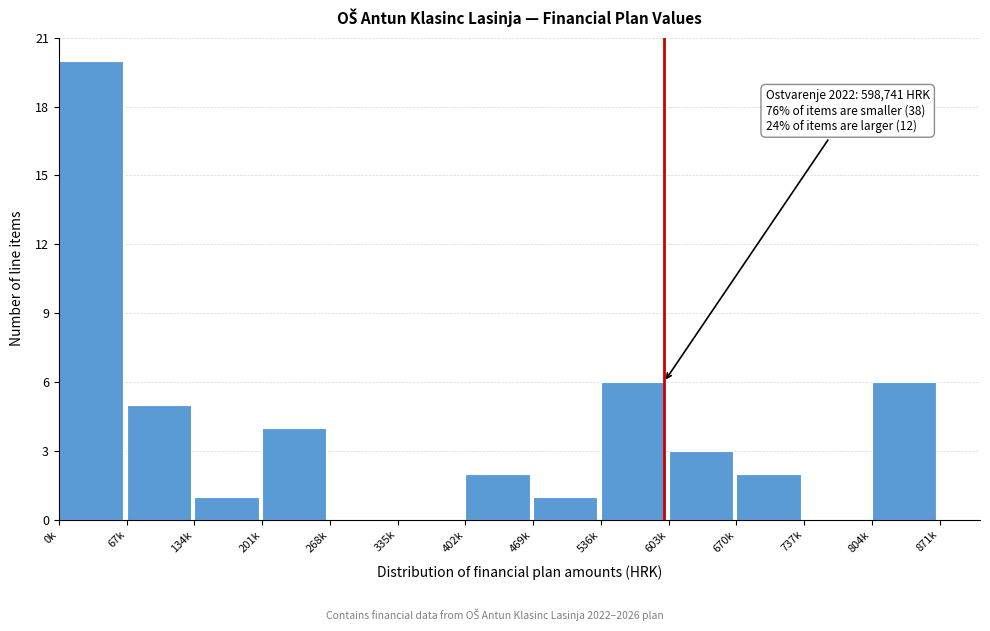

Reading right to left, transcribe all the data shown in this chart.

804k=6	737k=0	670k=2	603k=3	536k=6	469k=1	402k=2	335k=0	268k=0	201k=4	134k=1	67k=5	0k=20